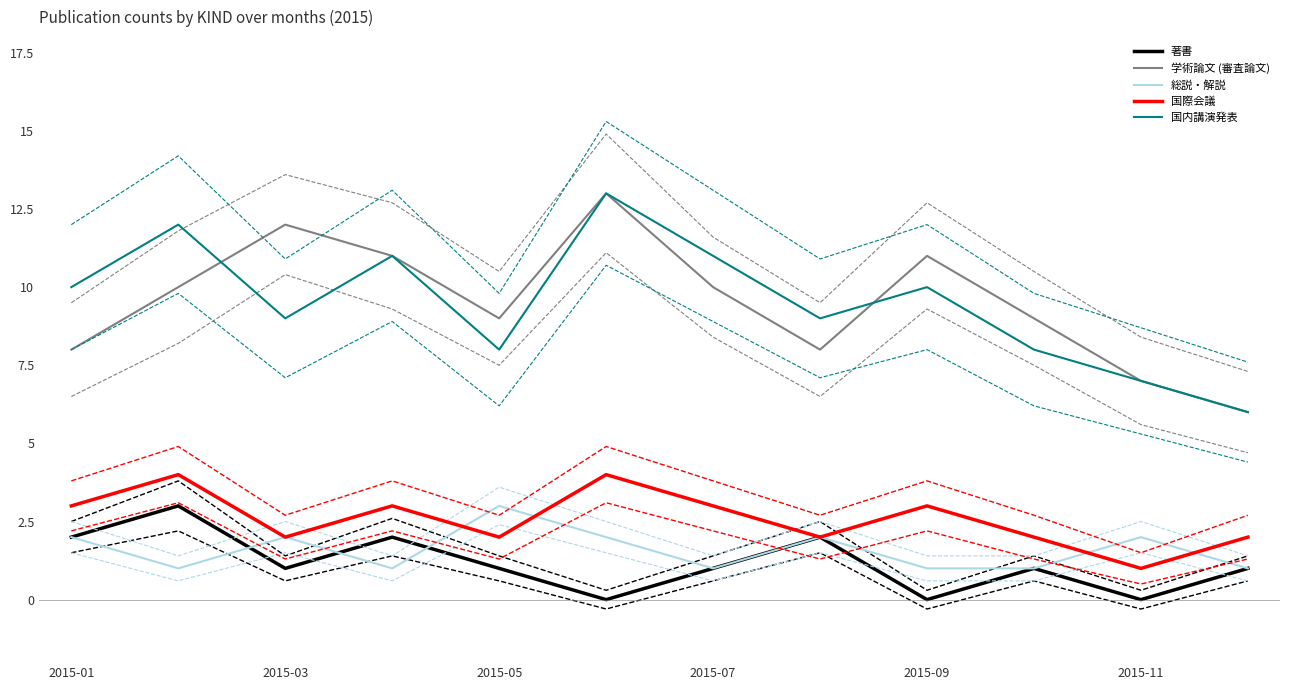

Count the number of data series in this chart.

15